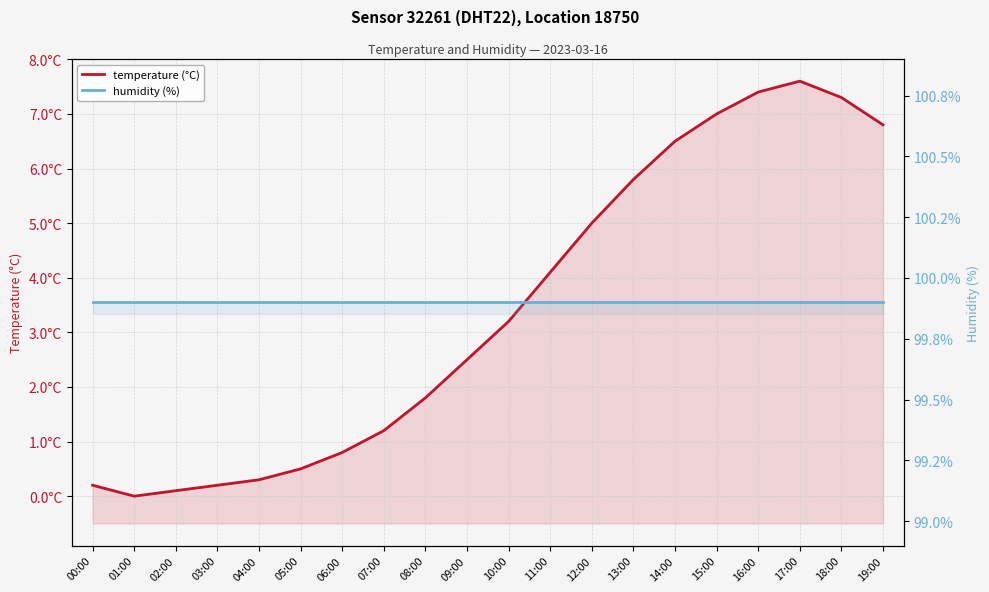

What is the spread (max minus min) of values at 10:00?

96.7